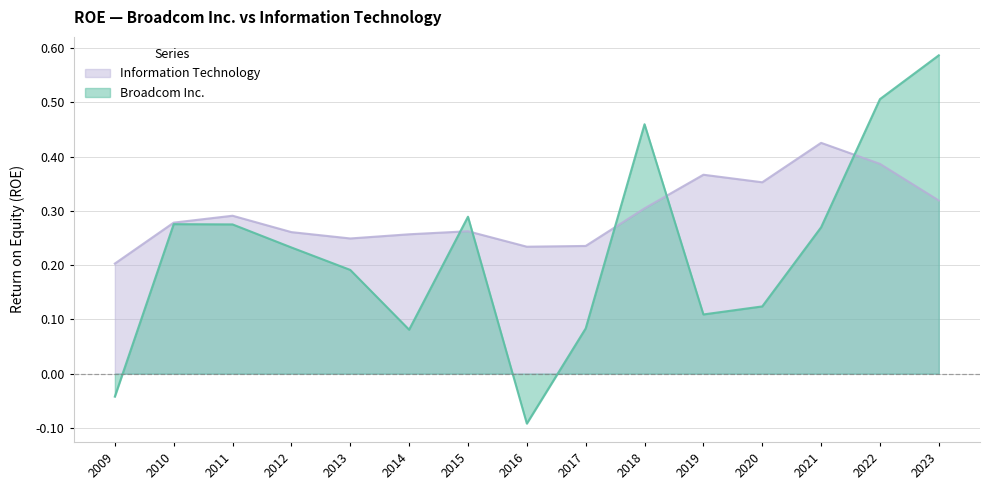

True or false: Information Technology has more than 1 interior local peaks.

True